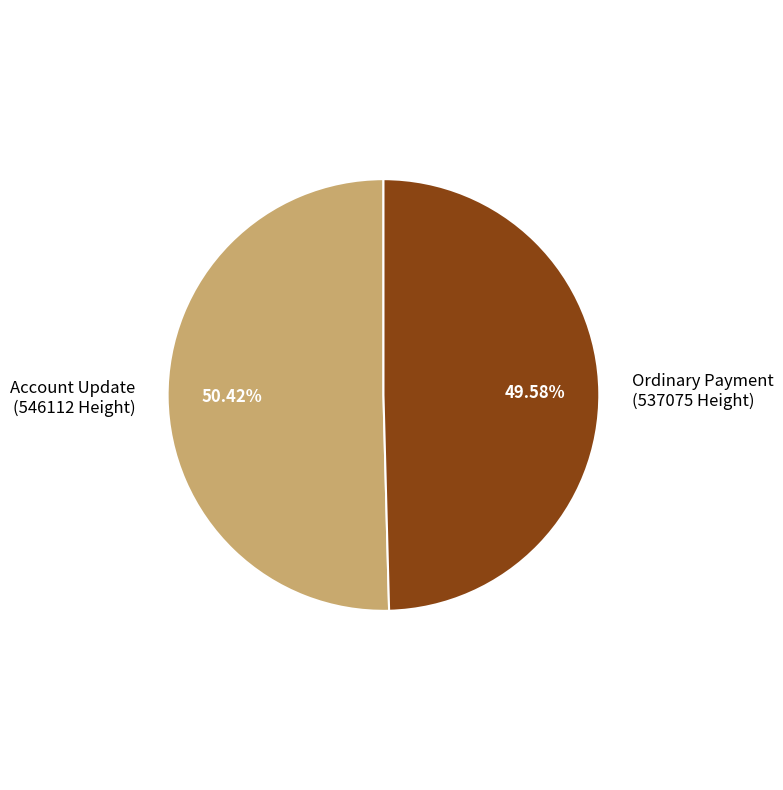

Is the sum of Ordinary Payment (537075 Height) and Account Update (546112 Height) greater than half?

Yes